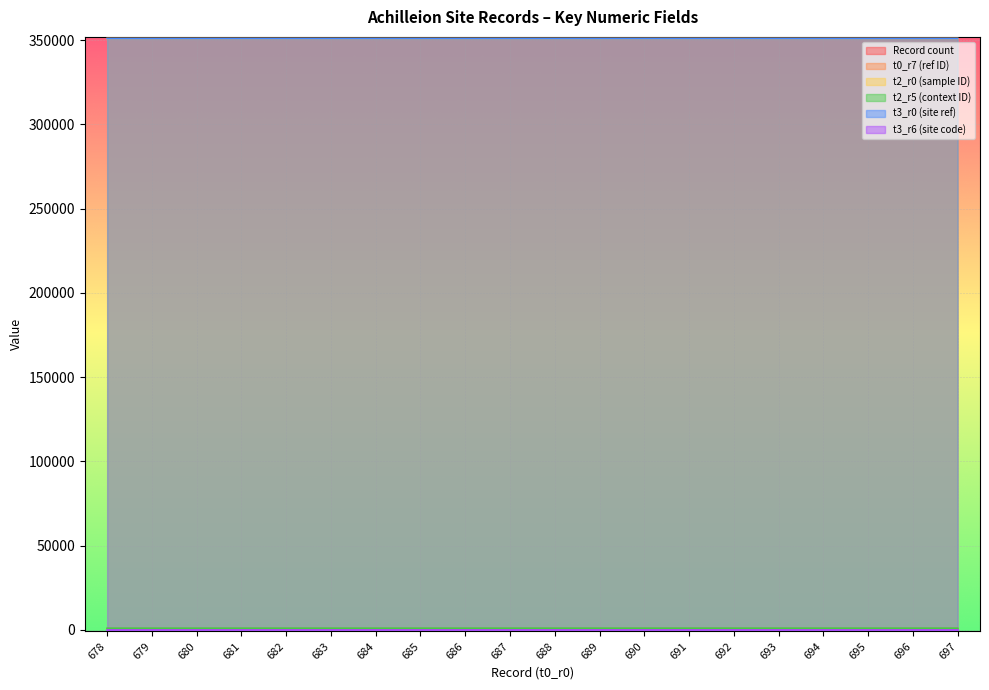

True or false: t2_r5 (context ID) and t3_r0 (site ref) cross at least once.

False